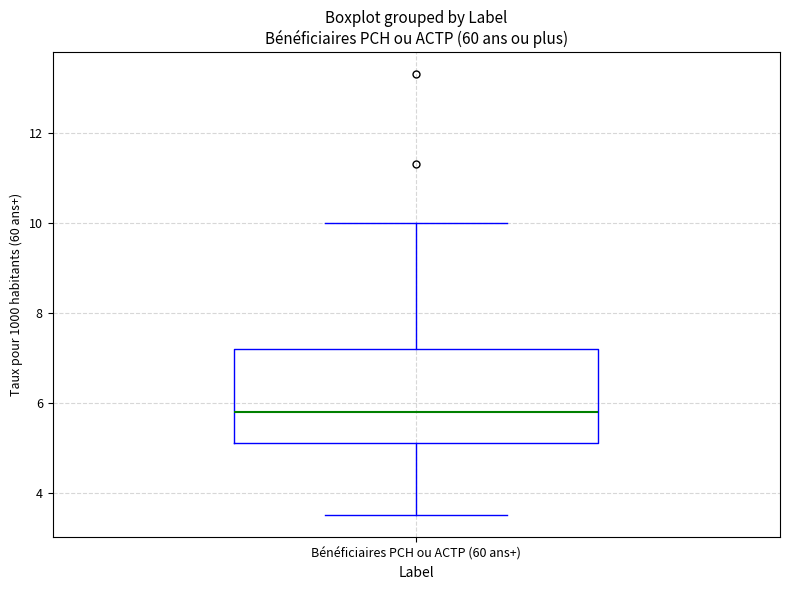

Transcribe this box plot: give where the median line is, the range the box spans, and where the two whiskers end, as read against the y-axis. The values are not printed on the chart, so give them approximately, as read against the axis.

median 5.8, box 5.2 to 7.2, whiskers 3.6 to 10.0